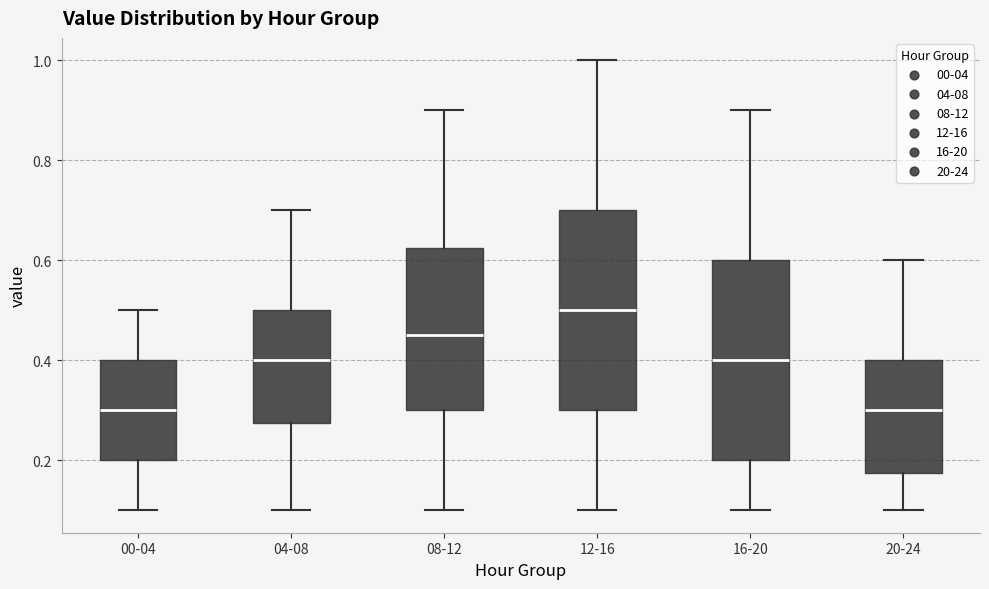

Reading left to right, transcribe this box plot: for each box, give where its median line is, the range the box spans, and where its two whiskers end, as read against the y-axis. The values are not printed on the chart, so give them approximately, as read against the axis.

00-04: median 0.30, box 0.20 to 0.40, whiskers 0.10 to 0.50
04-08: median 0.40, box 0.28 to 0.50, whiskers 0.10 to 0.70
08-12: median 0.46, box 0.30 to 0.62, whiskers 0.10 to 0.90
12-16: median 0.50, box 0.30 to 0.70, whiskers 0.10 to 1.00
16-20: median 0.40, box 0.20 to 0.60, whiskers 0.10 to 0.90
20-24: median 0.30, box 0.18 to 0.40, whiskers 0.10 to 0.60